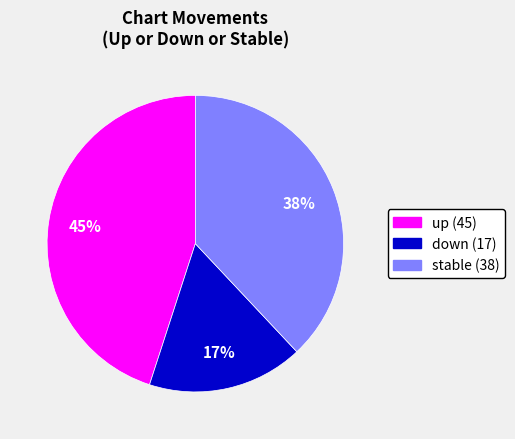

To the nearest percent, what is the difference between the largest and smallest slice percentages?

28%